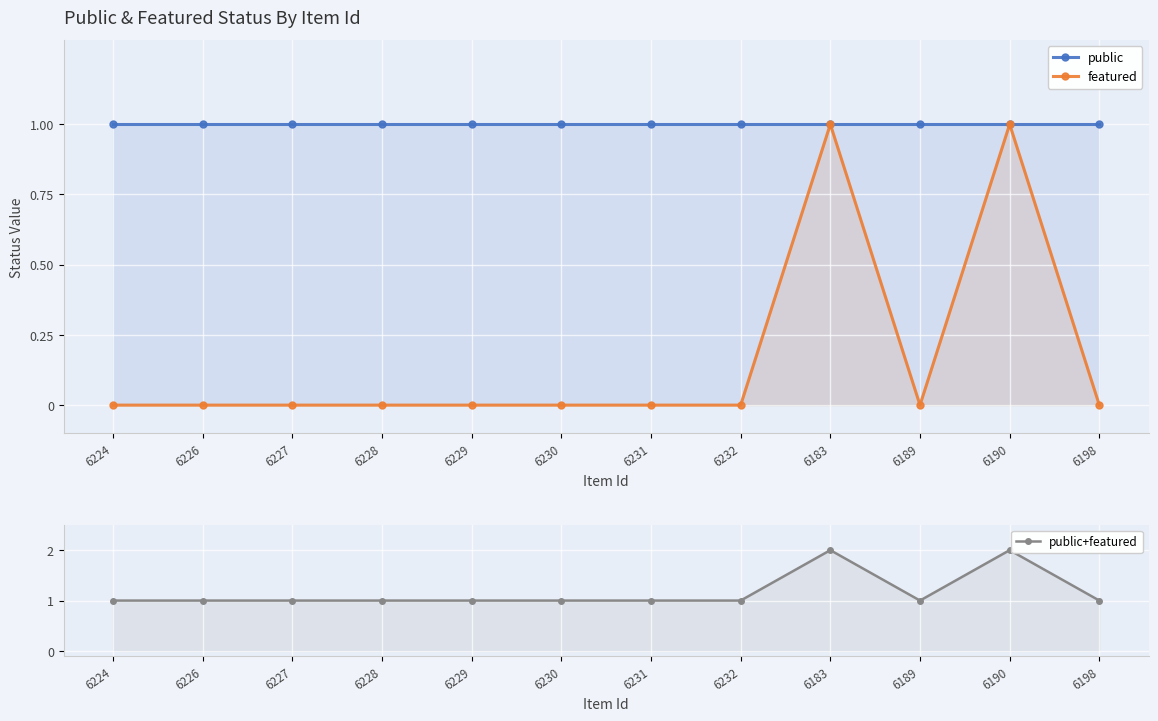

Between 6228 and 6229, which series saw the biggest shift?

public